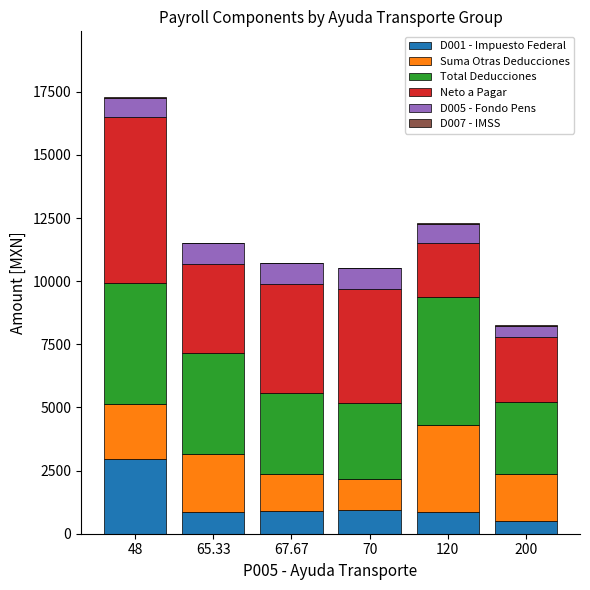

What is the total value across all series at 65.33?

11509.8